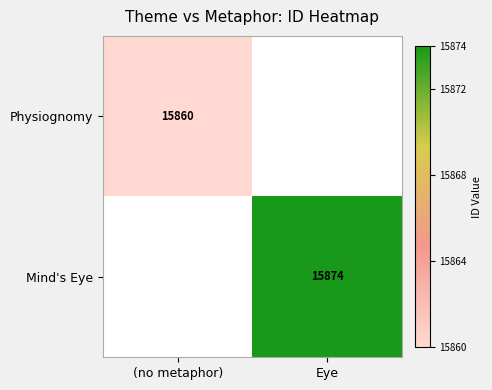

Is the value of Physiognomy at (no metaphor) greater than the value of Mind's Eye at Eye?

No